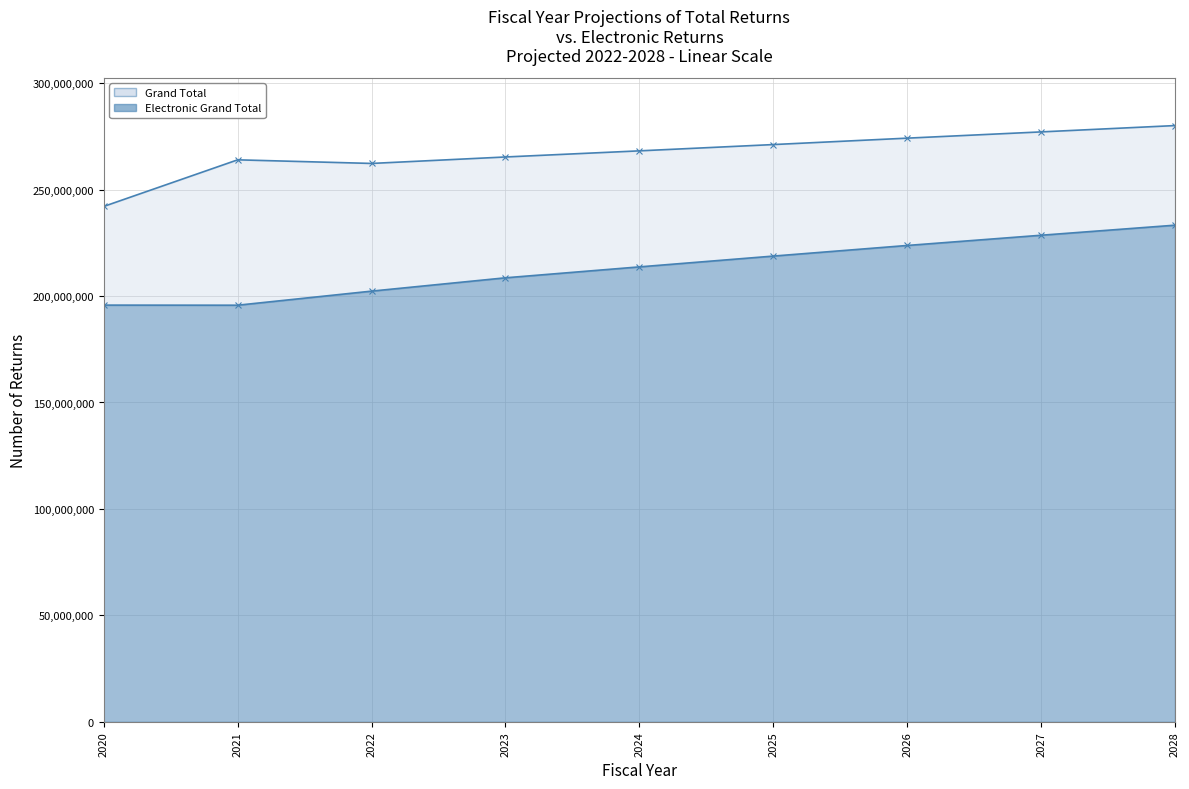

What is the minimum value shown in the chart?

195694300